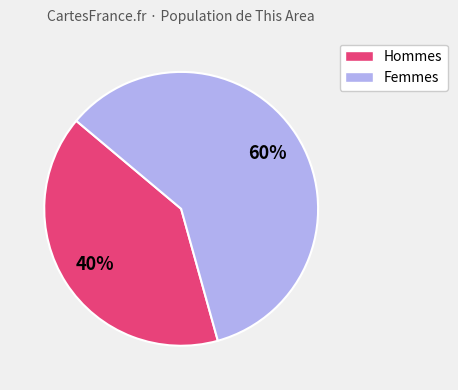

To the nearest percent, what is the average slice percentage?

50%